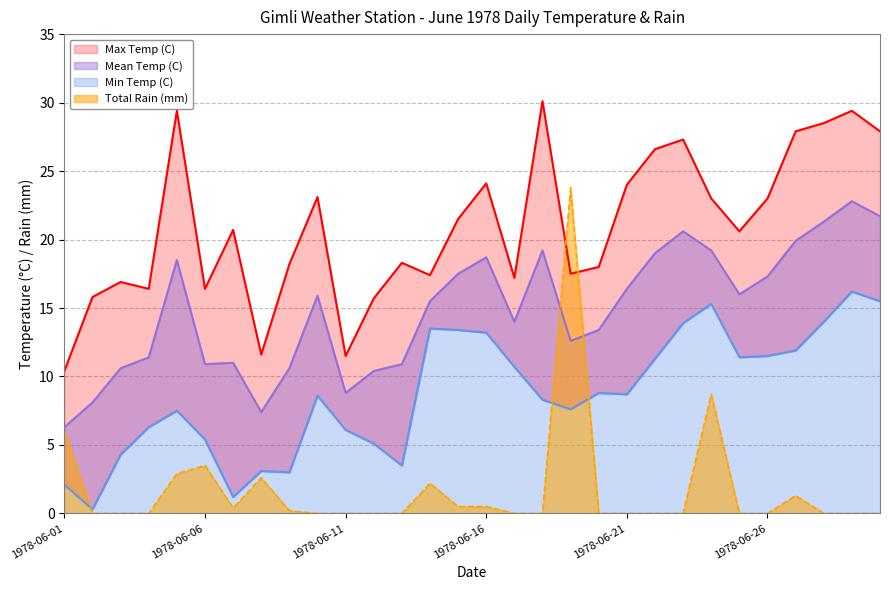

How many times do Max Temp (C) and Total Rain (mm) cross each other?

2